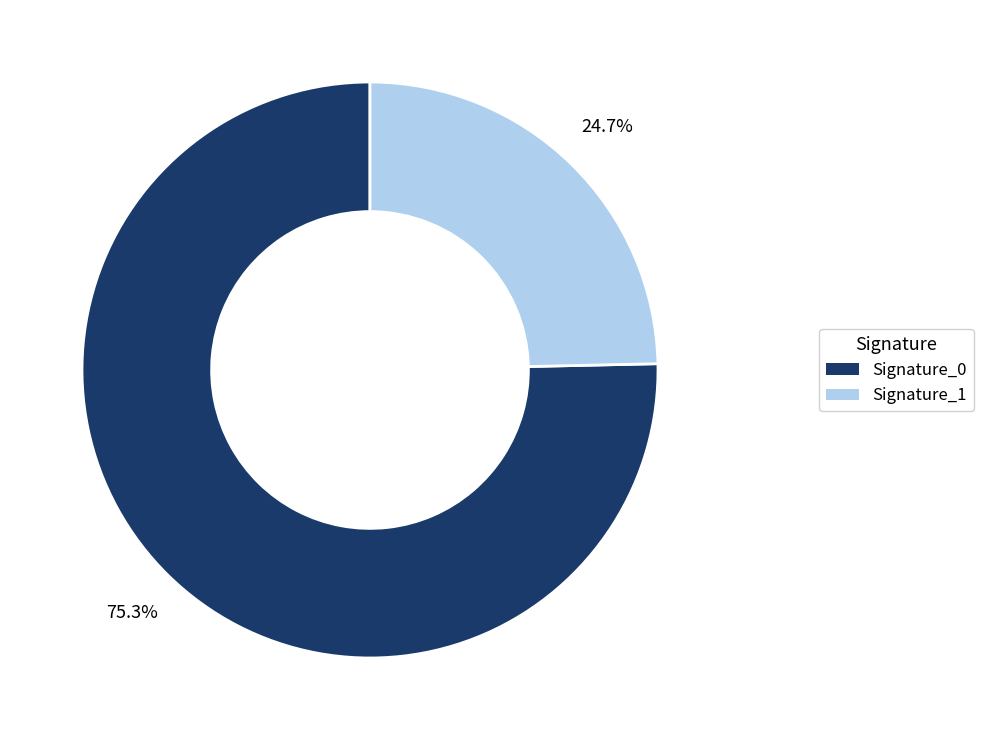

Which slice is the smallest?

Signature_1